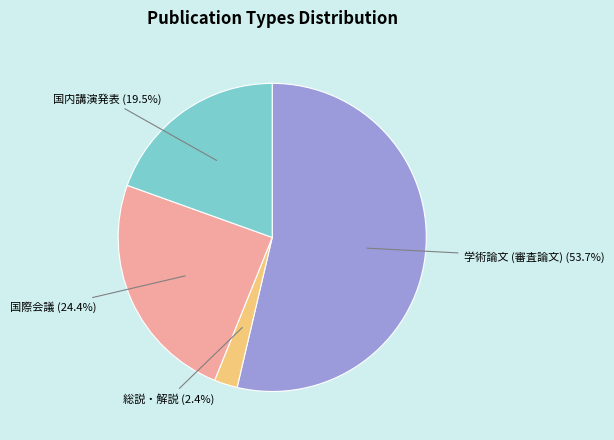

Is there any slice that represents more than half of the pie?

Yes